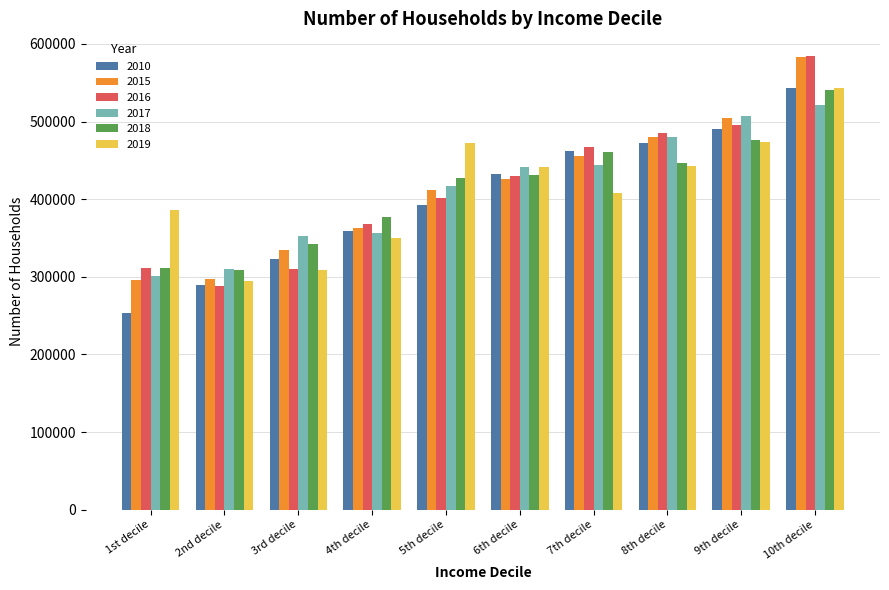

What value does the 2015 series have at 9th decile, to the nearest 100?

504500